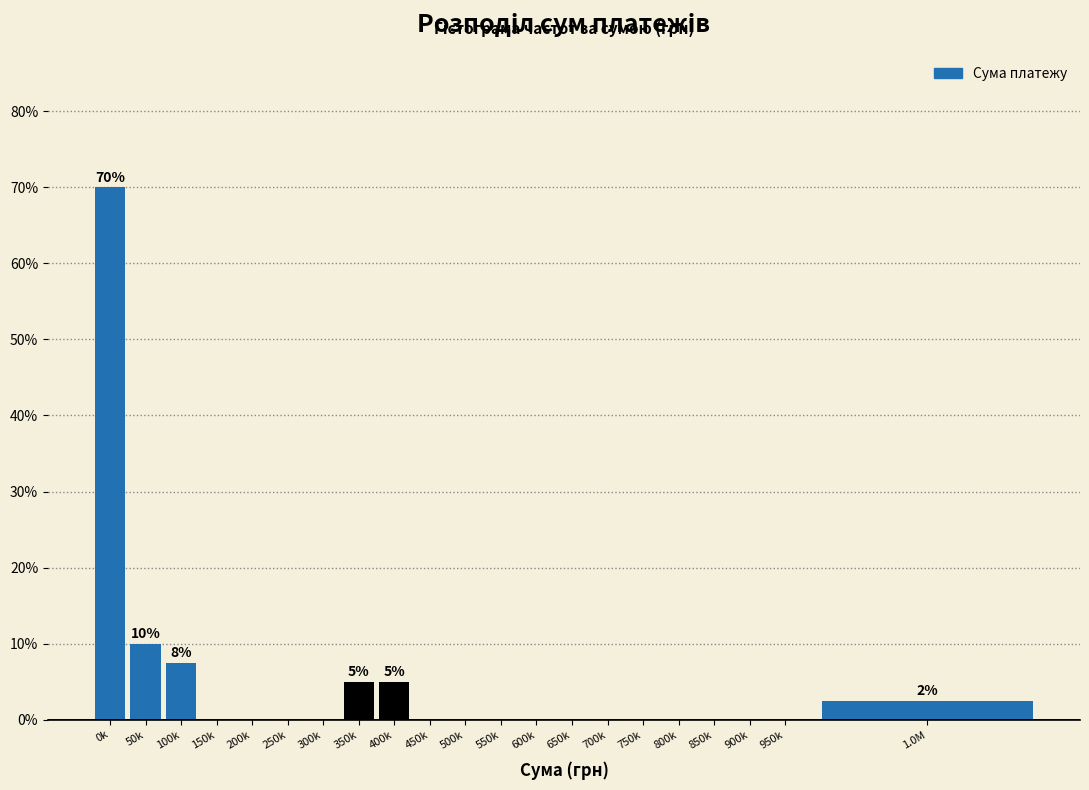

Reading left to right, extract all data points from this chart.

0k=70.0	50k=10.0	100k=7.5	150k=0.0	200k=0.0	250k=0.0	300k=0.0	350k=5.0	400k=5.0	450k=0.0	500k=0.0	550k=0.0	600k=0.0	650k=0.0	700k=0.0	750k=0.0	800k=0.0	850k=0.0	900k=0.0	950k=0.0	1.0M=2.5